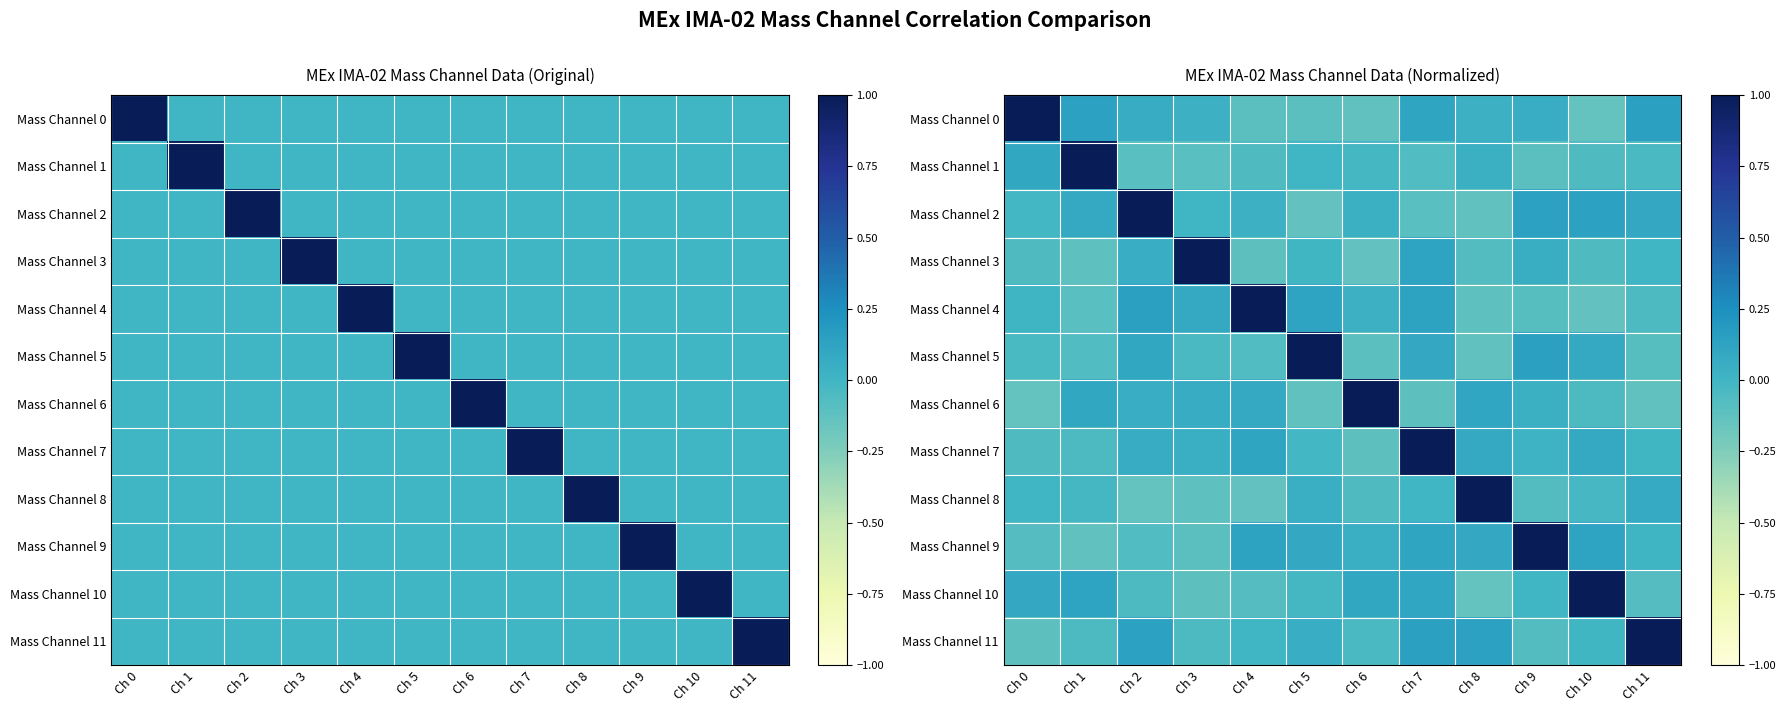

True or false: Mass Channel 5 has a value of 0.2 at Ch 2.

False